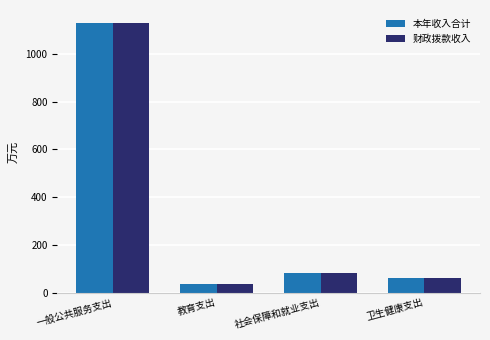

What is the label of the 1st bar from the left?

一般公共服务支出